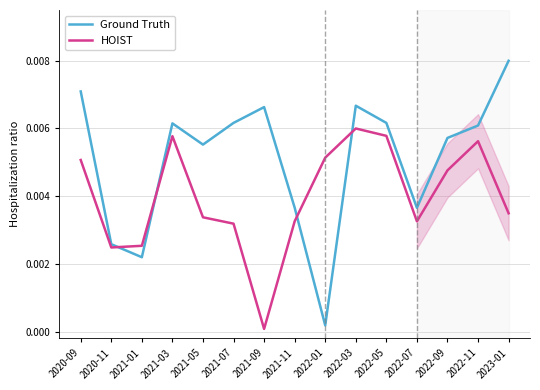

What is the label of the 8th point from the right?

2021-11